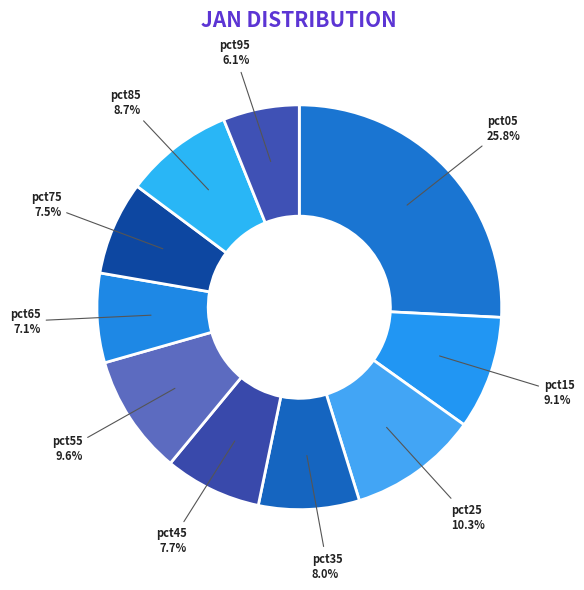

Approximately how many times larger is the value at pct55 compared to pct05?

0.4